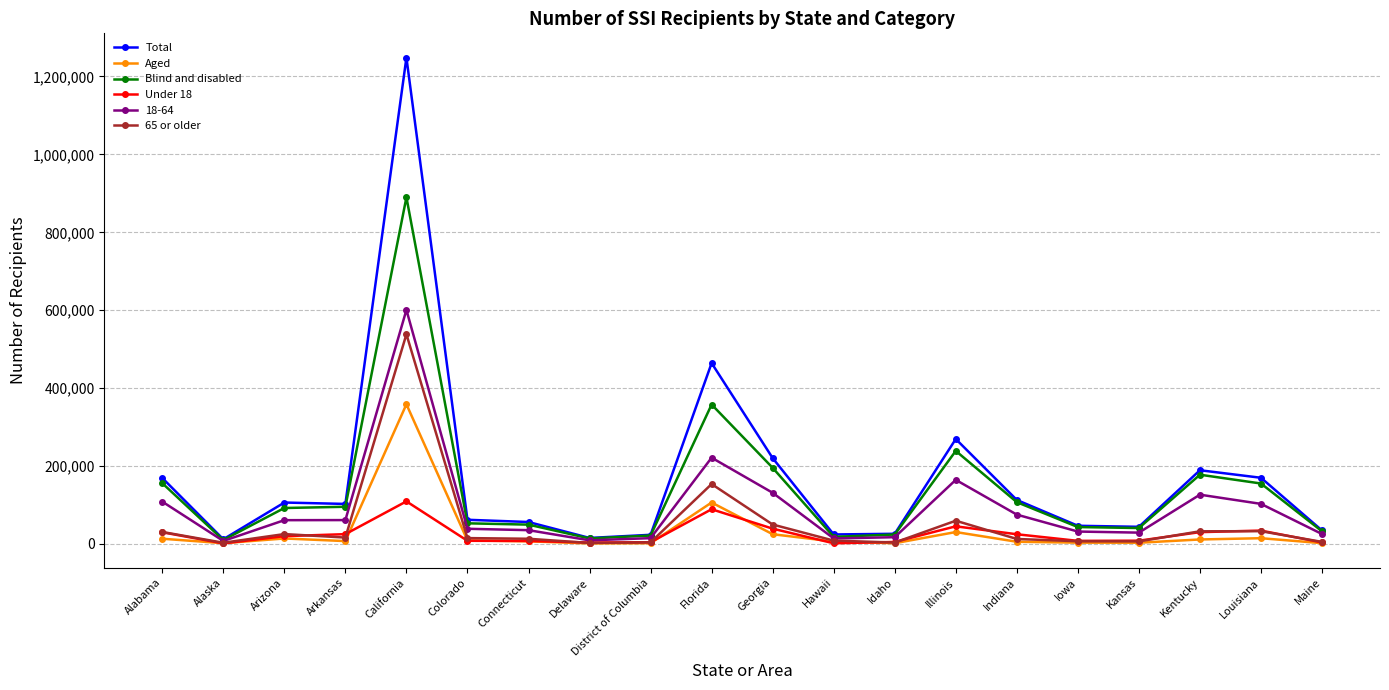

Count the number of data series in this chart.

6